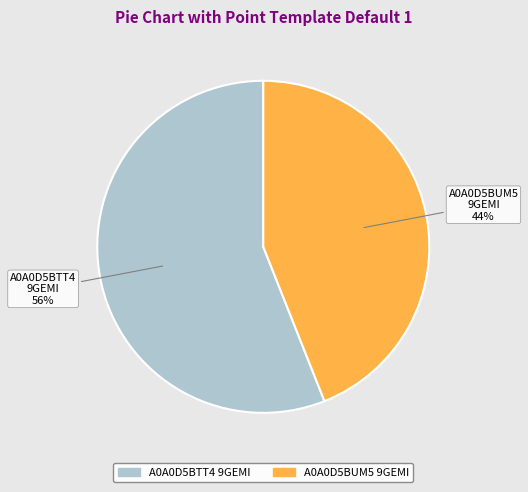

Which category accounts for the majority?

A0A0D5BTT4 9GEMI